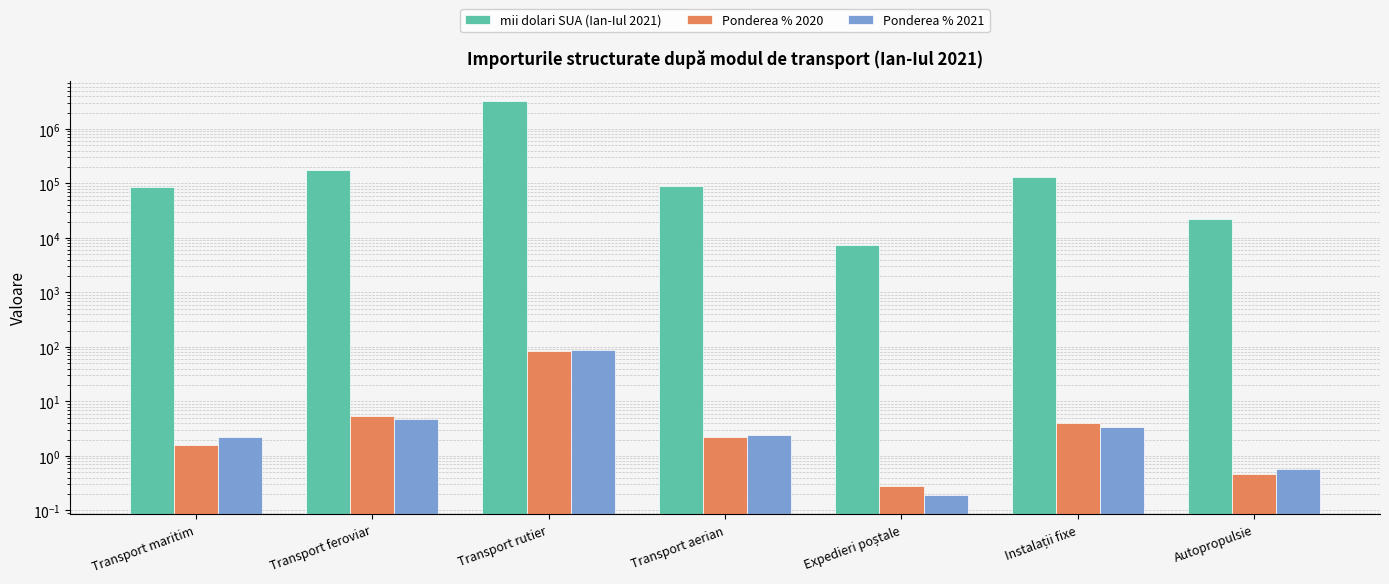

How many data points in Ponderea % 2020 are above 2?

4